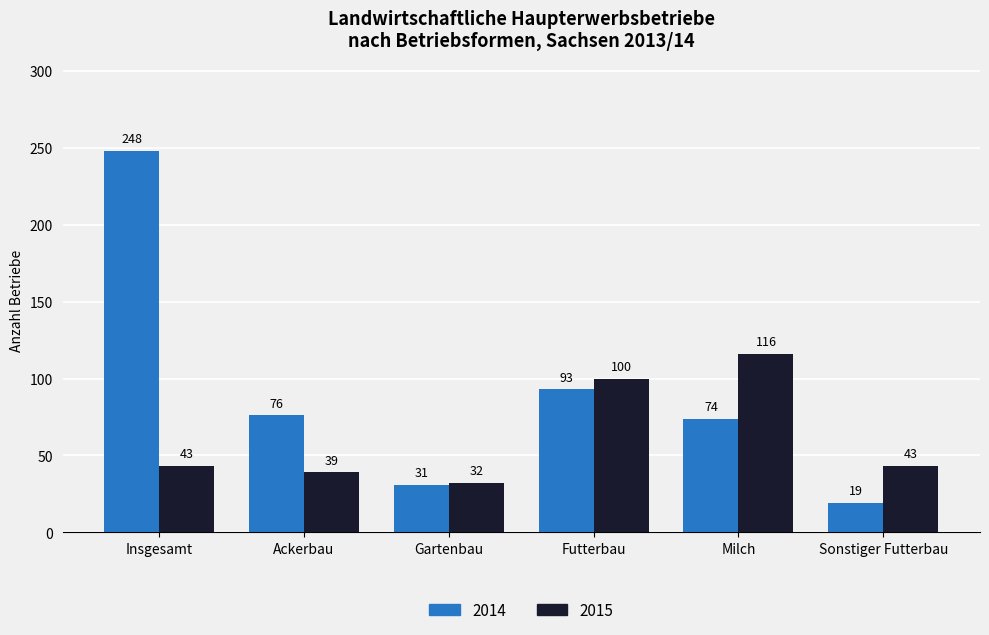

Reading right to left, transcribe all the data shown in this chart.

2014: 19	74	93	31	76	248
2015: 43	116	100	32	39	43